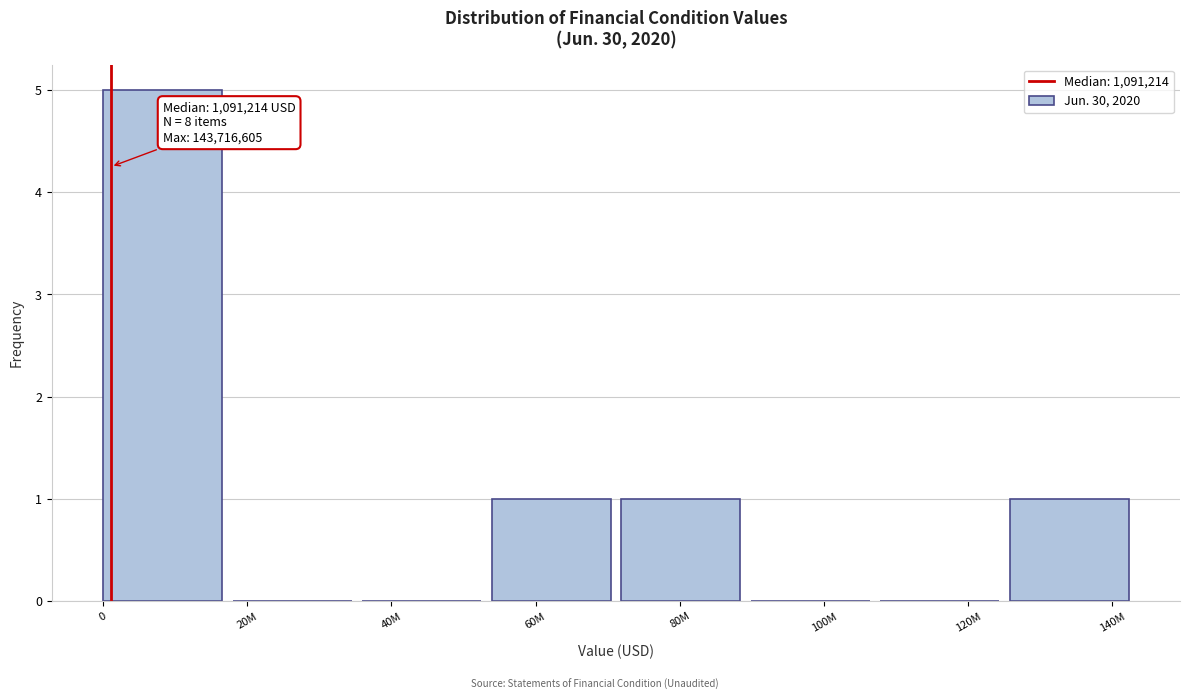

Reading left to right, extract all data points from this chart.

0=5	20M=0	40M=0	60M=1	80M=1	100M=0	120M=0	140M=1